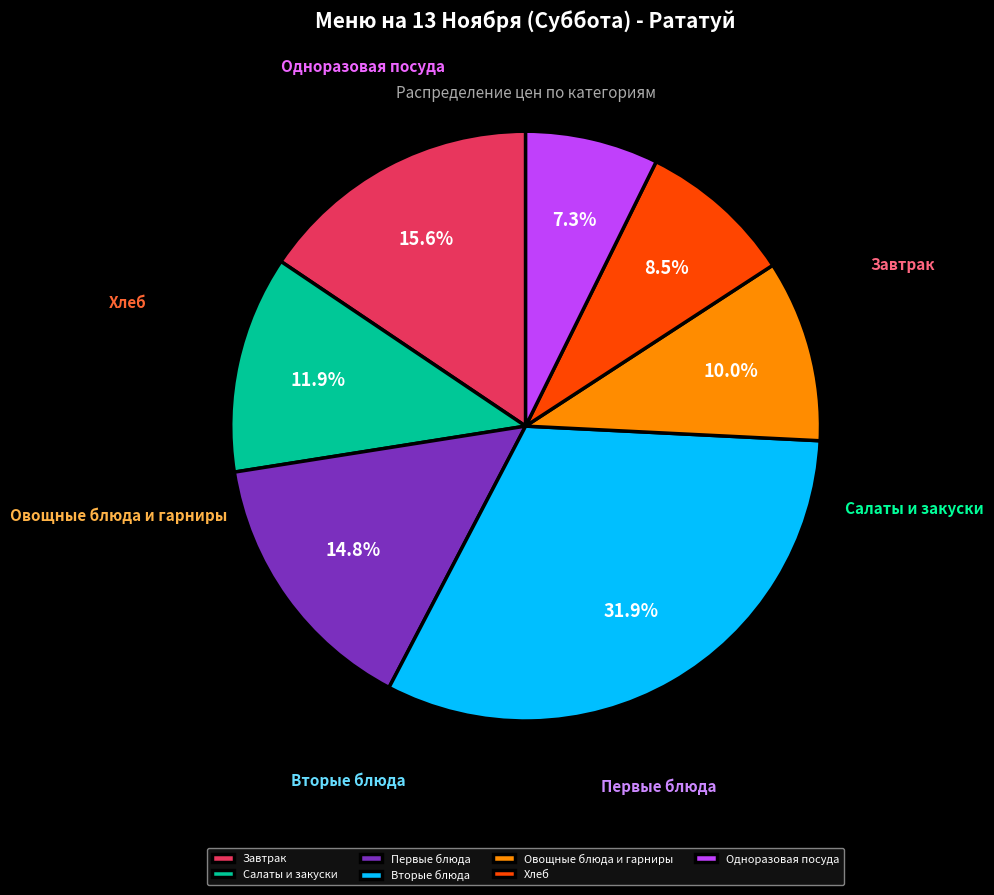

Is it true that Хлеб is 9% of the pie?

True